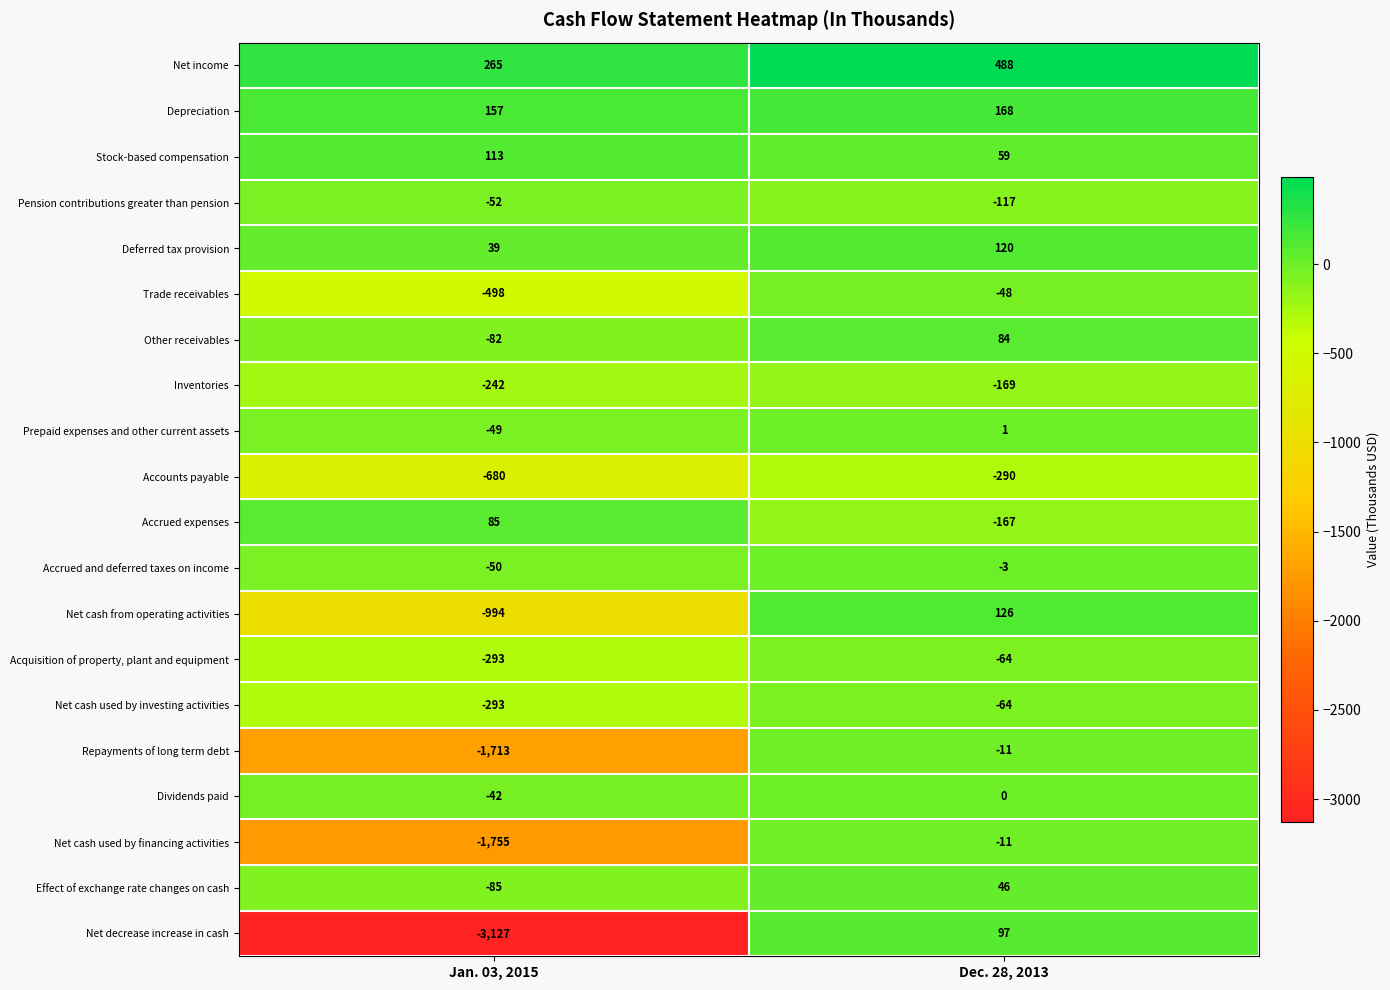

How many series are shown in this chart?

20